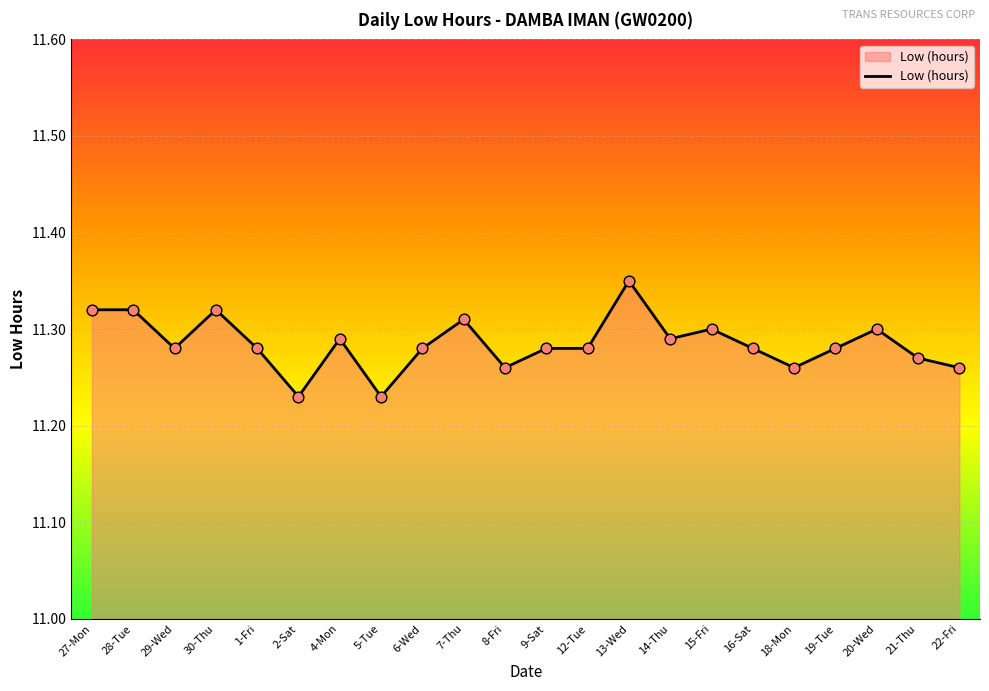

What is the ratio of the value at 6-Wed to the value at 22-Fri?

1.0